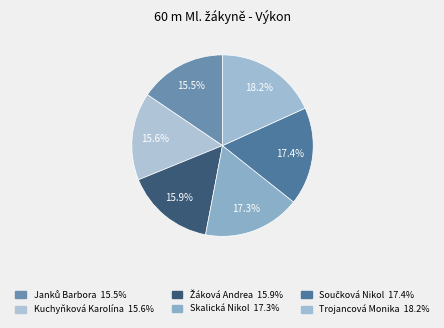

How many segments does this pie chart have?

6